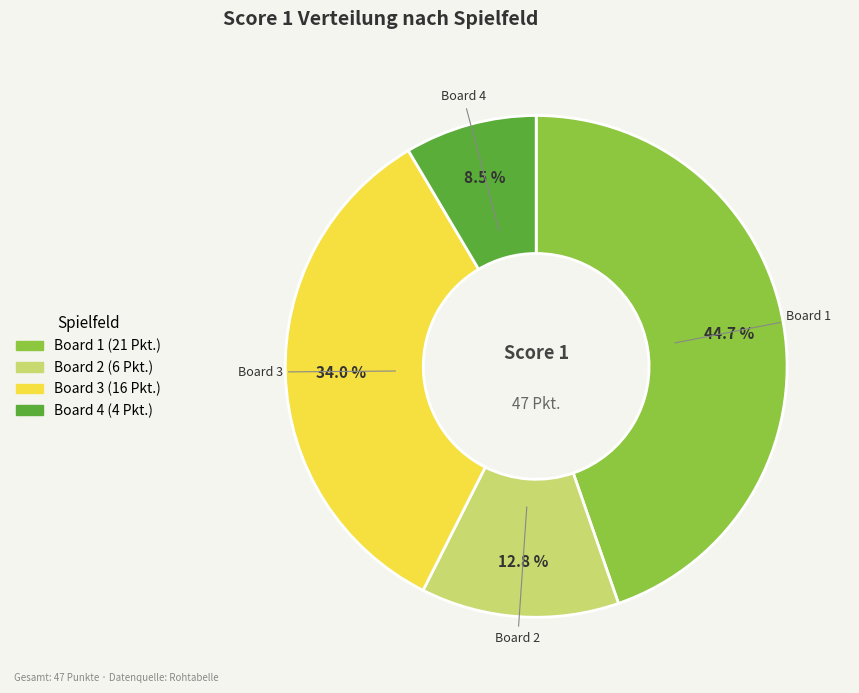

Approximately how many times larger is the value at Board 3 compared to Board 4?

4.0